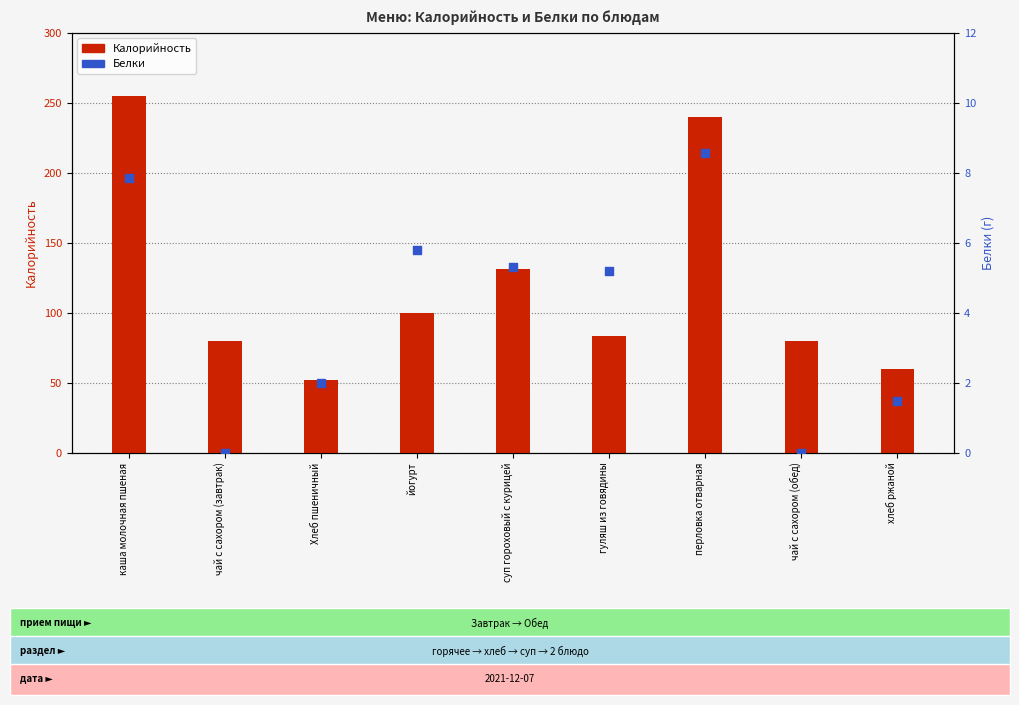

Which series has the largest total across all categories?

Калорийность